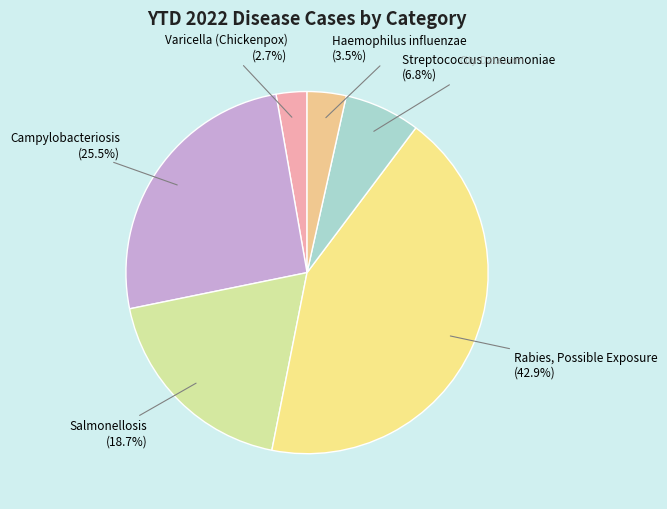

How many segments does this pie chart have?

6